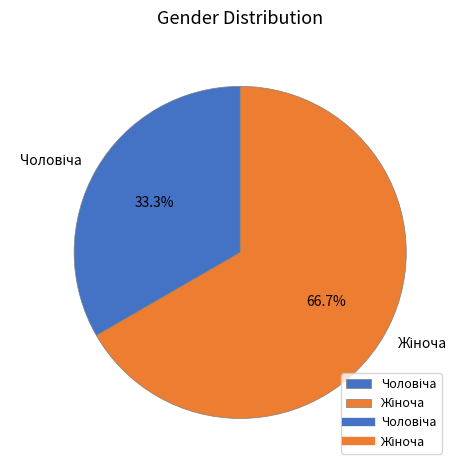

Is there a majority slice in this chart?

Yes